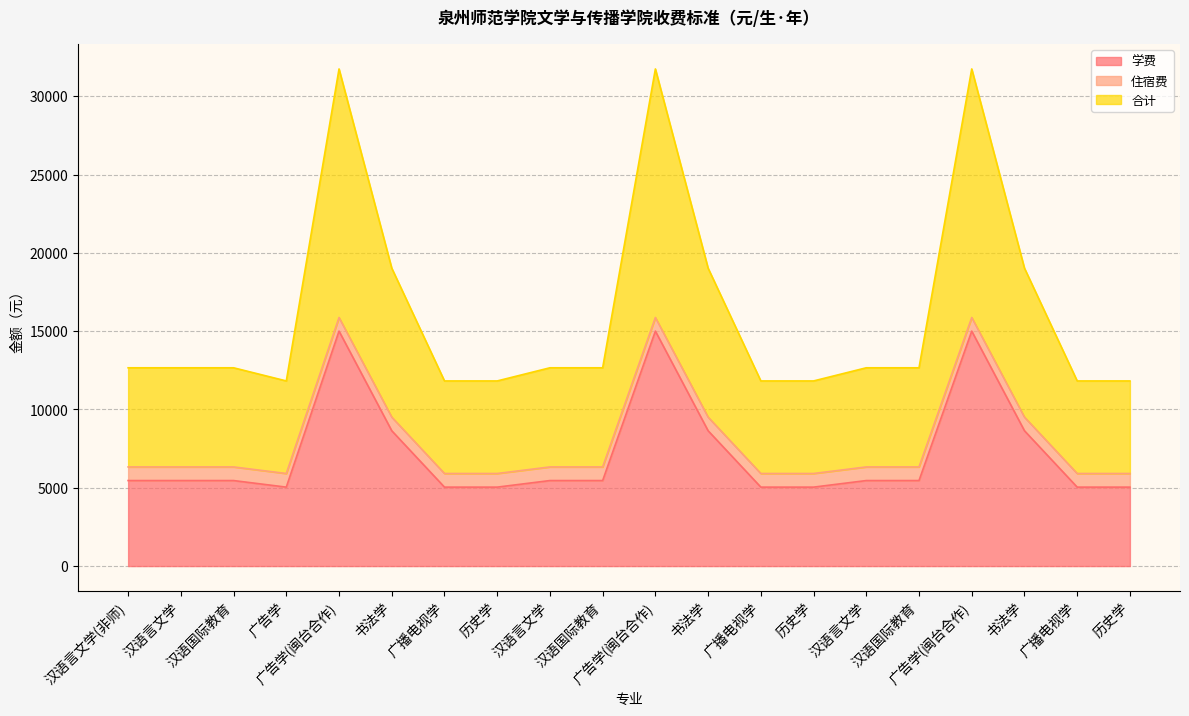

How many lines are shown in the chart?

3